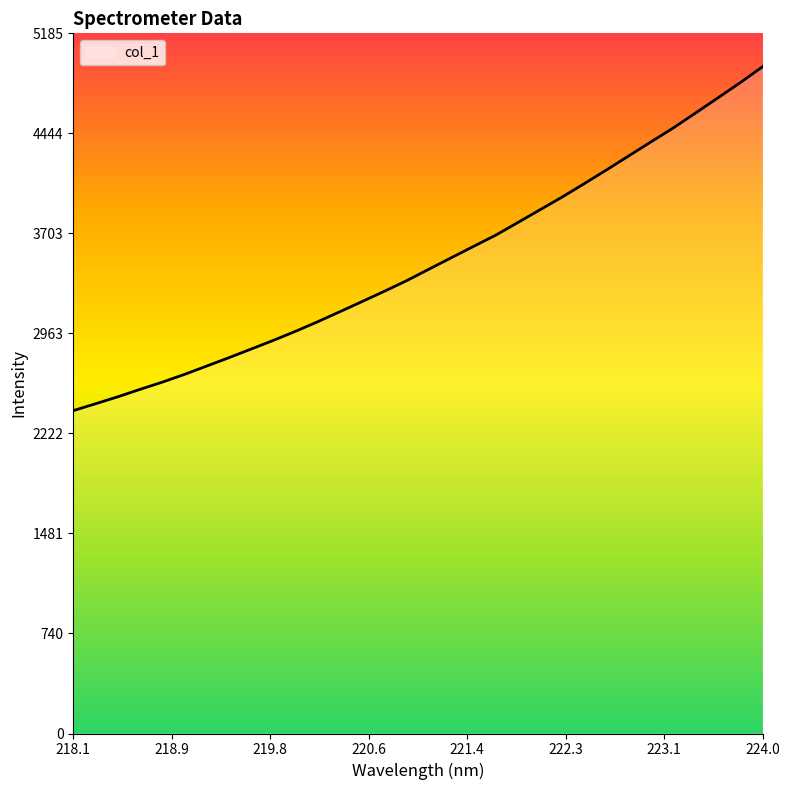

Reading right to left, list all the values displayed in this chart.

4938.6	4821.2	4708.8	4597.7	4487.0	4384.3	4280.7	4176.6	4075.2	3975.2	3880.6	3785.9	3691.8	3608.3	3524.4	3440.1	3355.1	3276.7	3200.6	3125.3	3050.8	2979.7	2912.1	2847.9	2783.7	2721.7	2659.8	2602.2	2548.8	2493.6	2442.0	2391.2